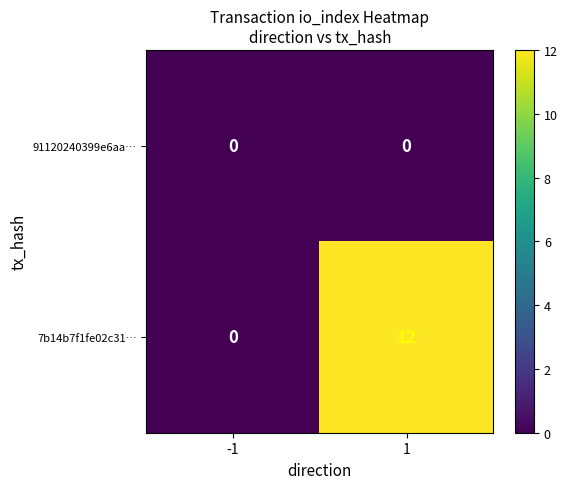

Which series has the widest spread of values?

7b14b7f1fe02c31…